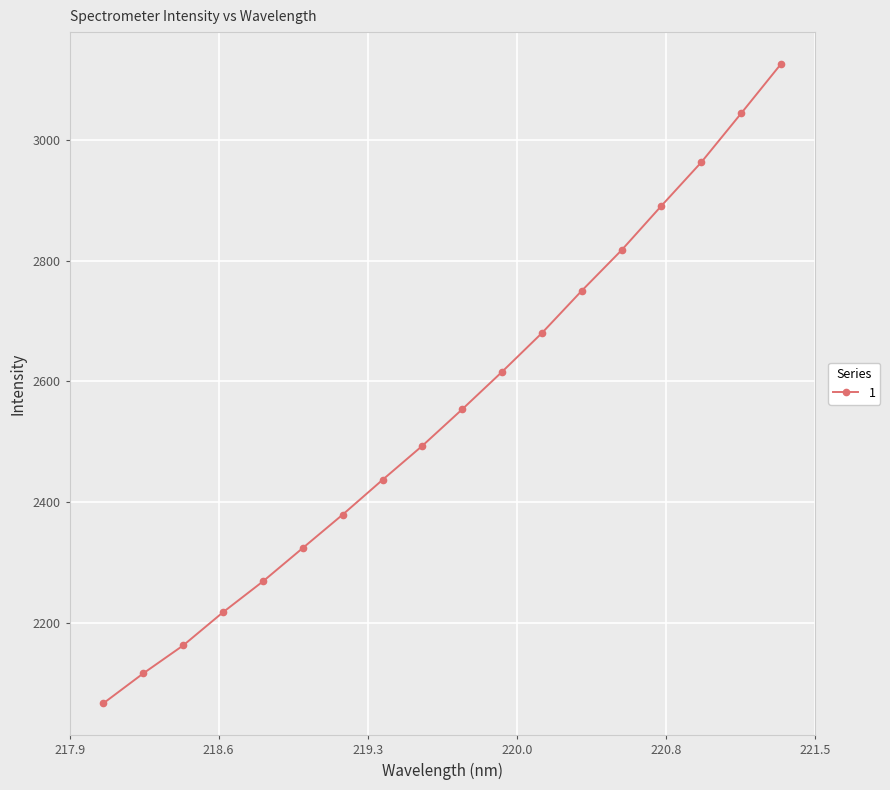

What is the value of the 14th point from the left?

2817.3